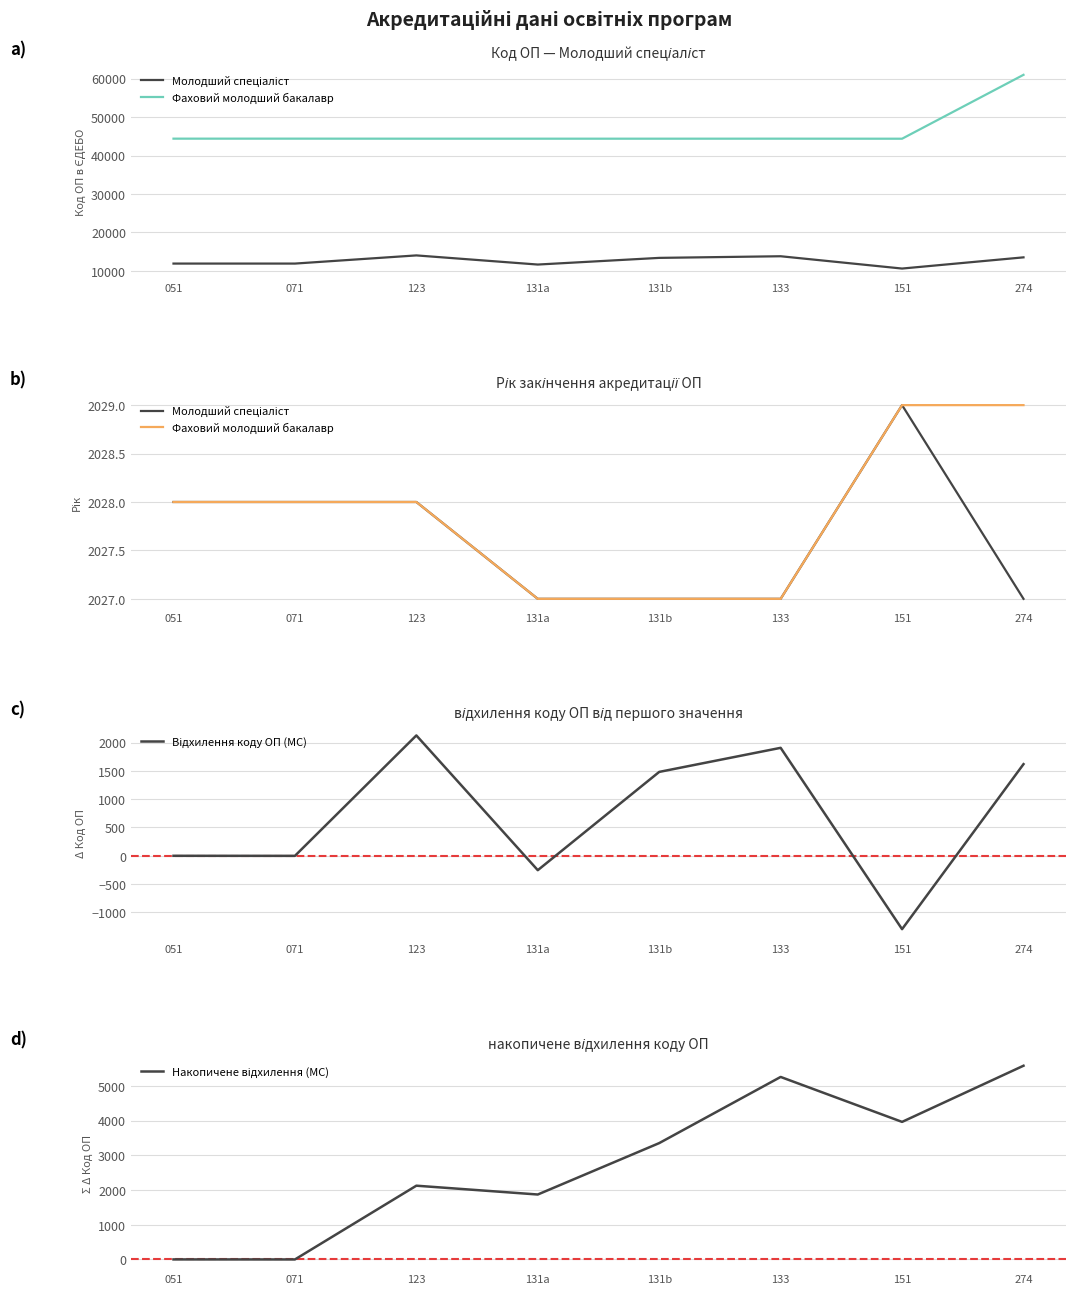

How many interior local peaks does the Молодший спеціаліст series have?

1